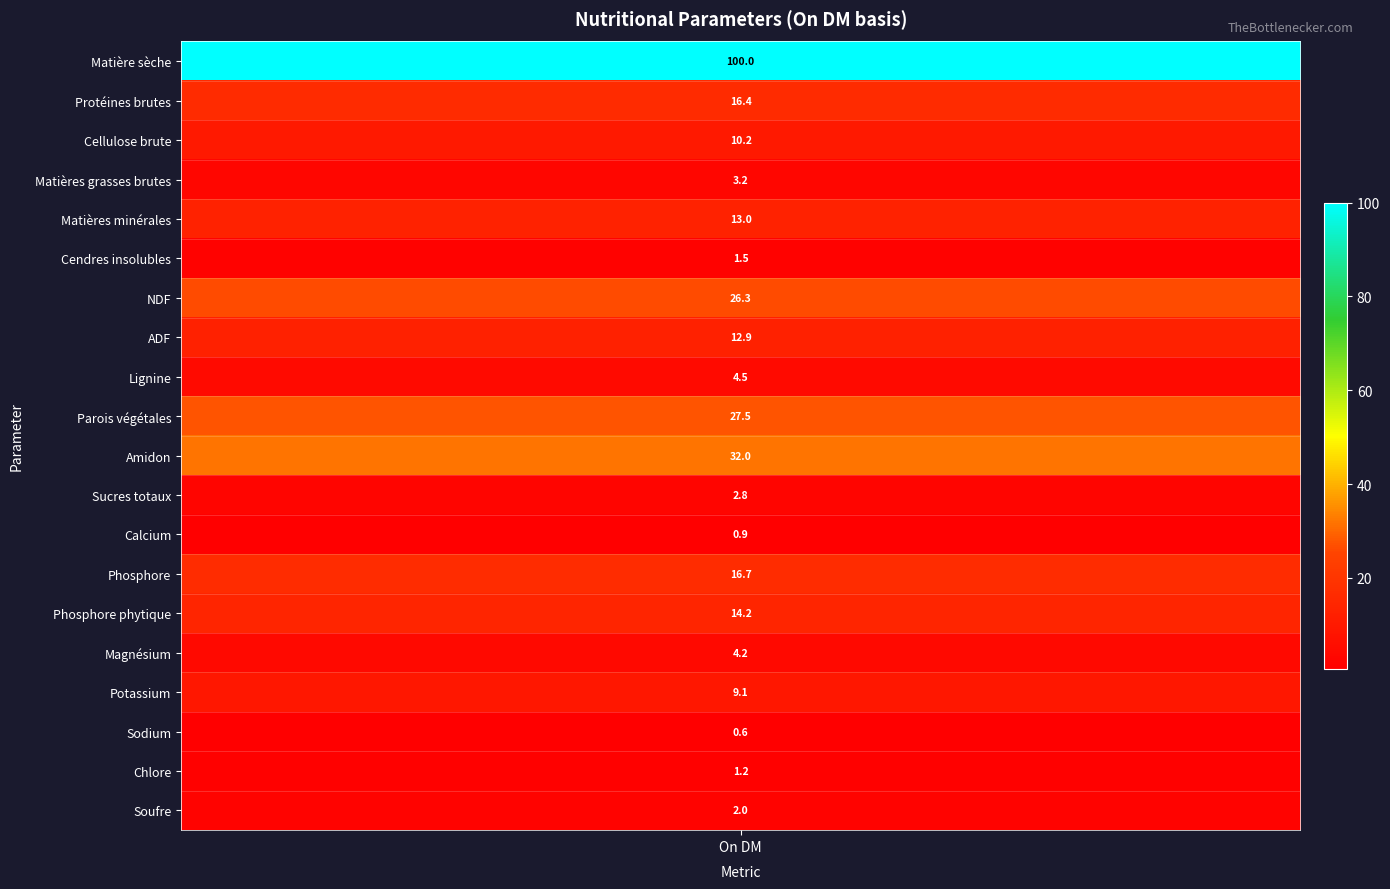

True or false: the data shows 4.4 at Sucres totaux.

False